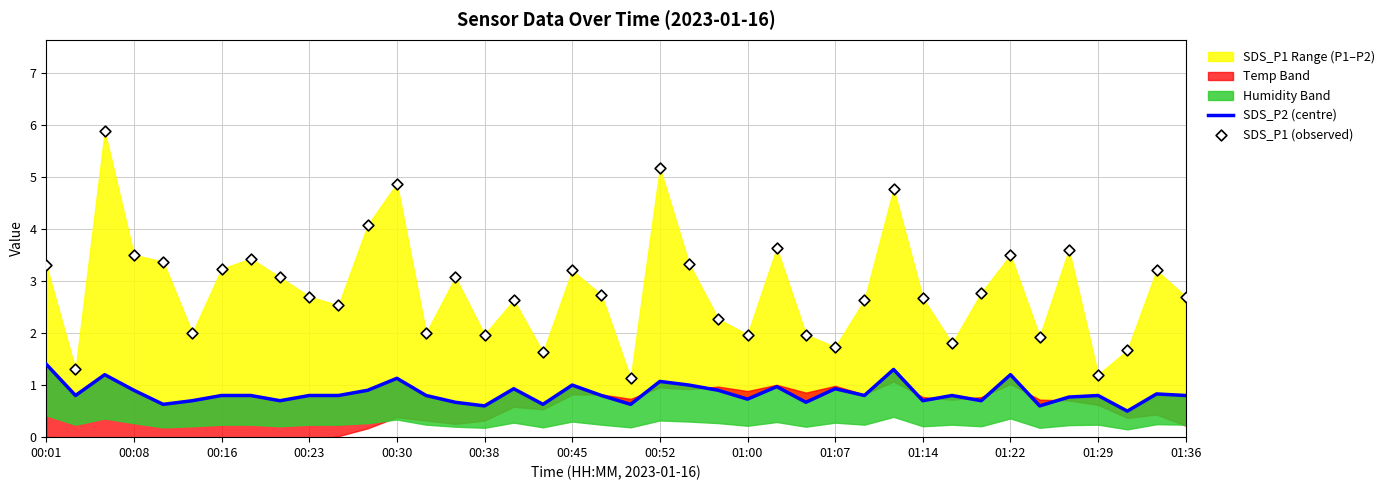

Which series has the widest spread of Y values?

SDS_P1 (observed)